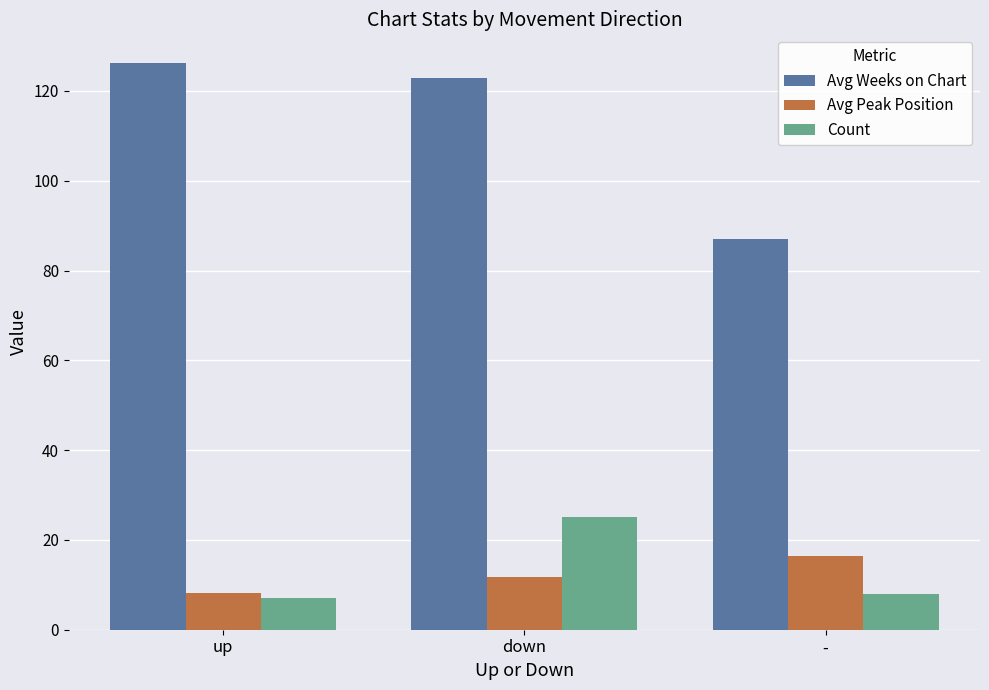

Reading right to left, extract all data points from this chart.

Avg Weeks on Chart: 87.0	122.8	126.3
Avg Peak Position: 16.4	11.7	8.1
Count: 8.0	25.0	7.0